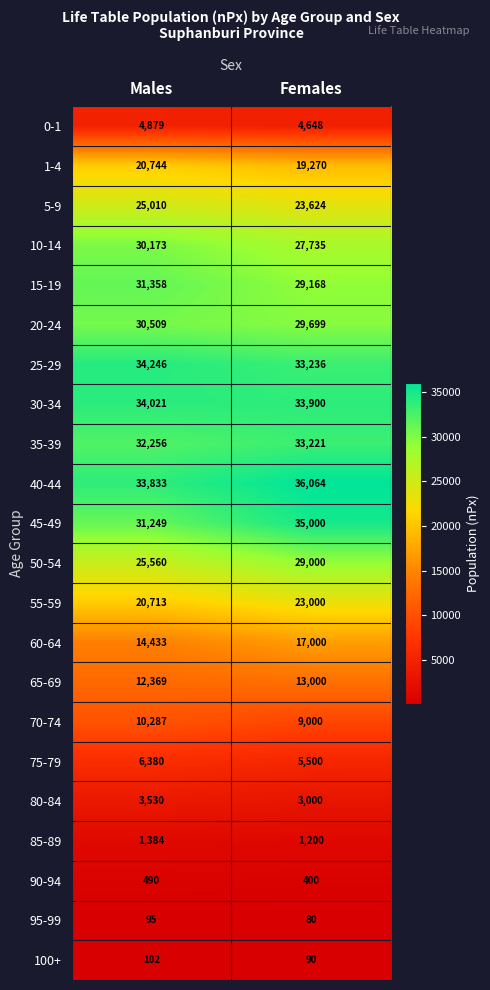

Count the number of categories in the chart.

2